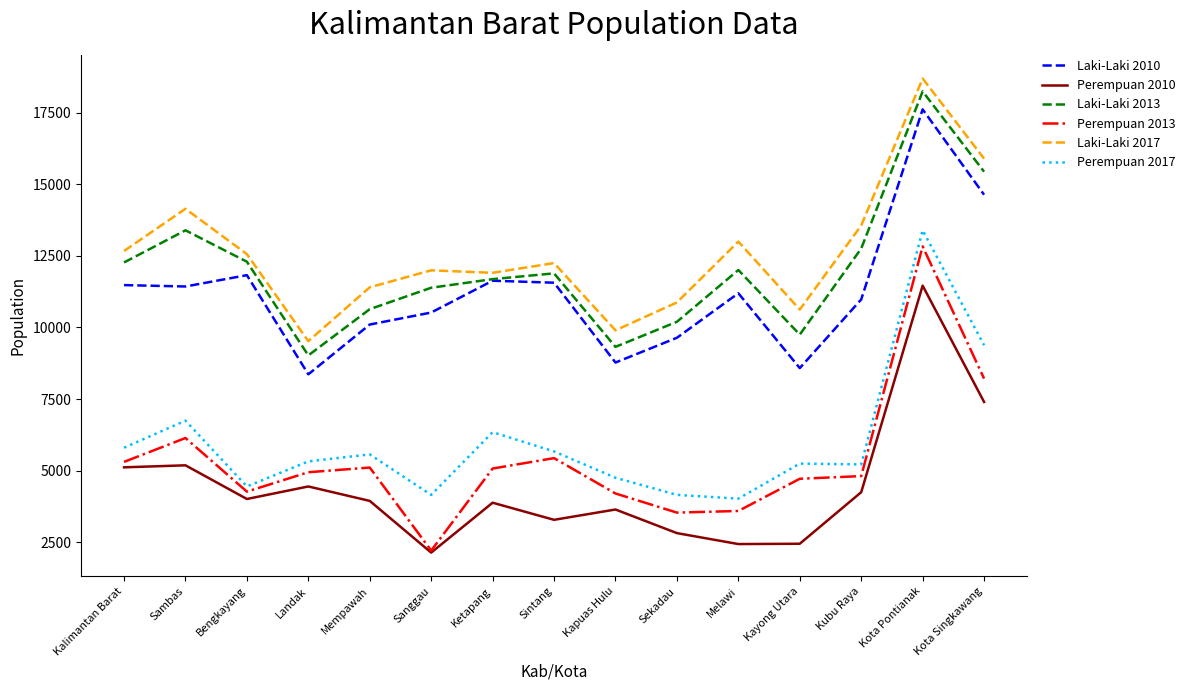

What is the total value across all series at Bengkayang?

49413